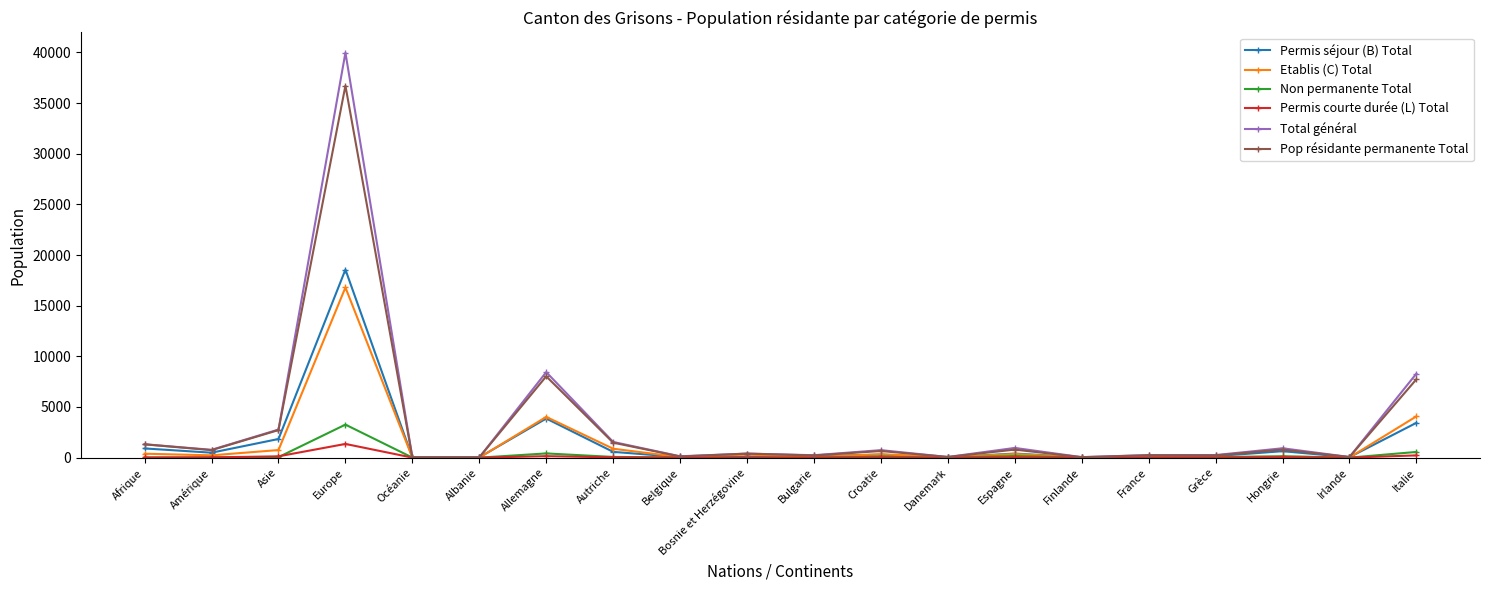

What are all the series names shown in the legend?

Permis séjour (B) Total, Etablis (C) Total, Non permanente Total, Permis courte durée (L) Total, Total général, Pop résidante permanente Total